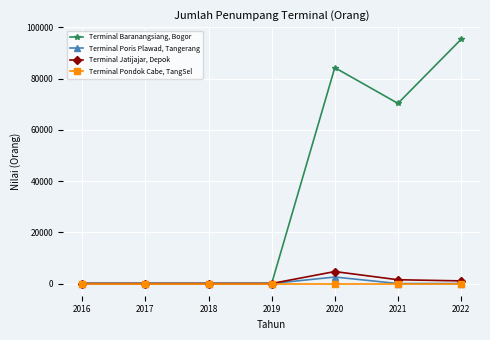

True or false: Terminal Baranangsiang, Bogor has a value of 0 at 2019.

True